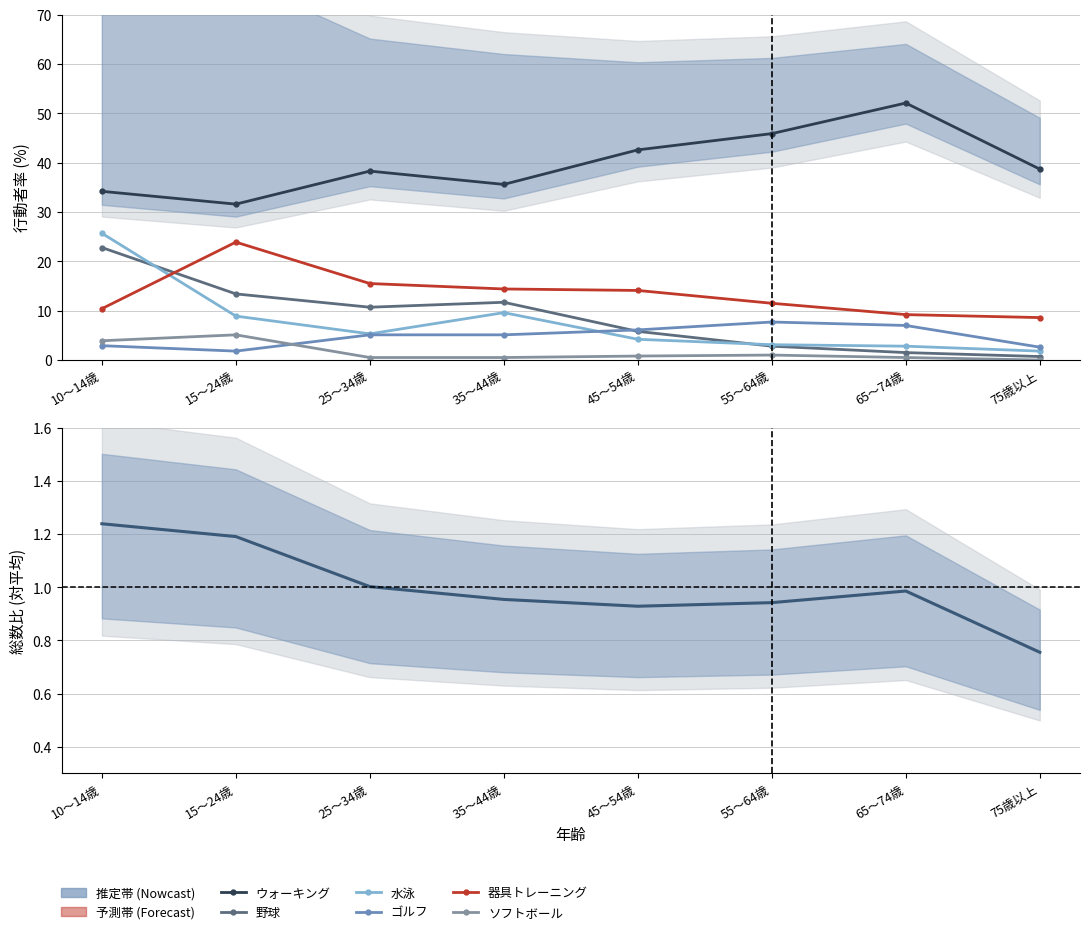

Is this an area chart (filled region under the line)?

No